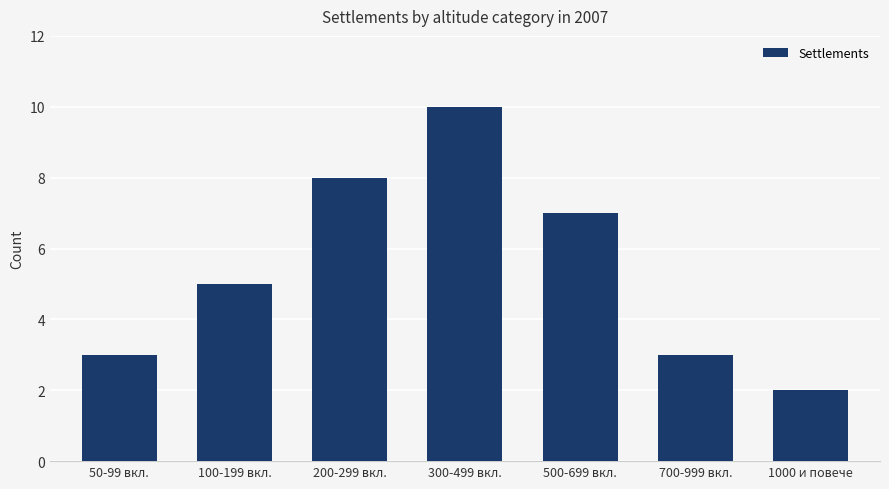

What is the change in value from 50-99 вкл. to 500-699 вкл.?

+4